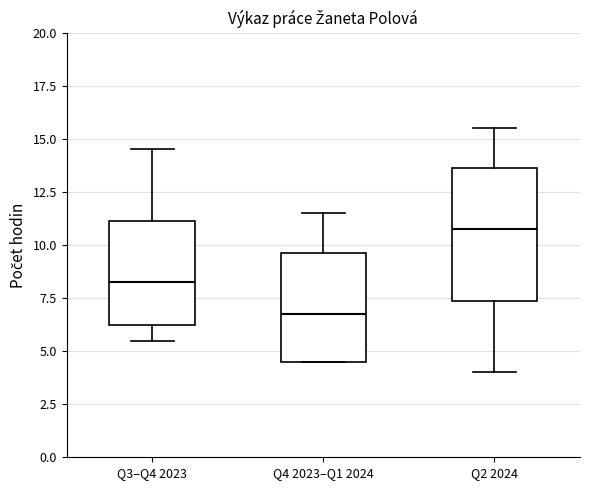

Which box's median line is the lowest?

Q4 2023–Q1 2024